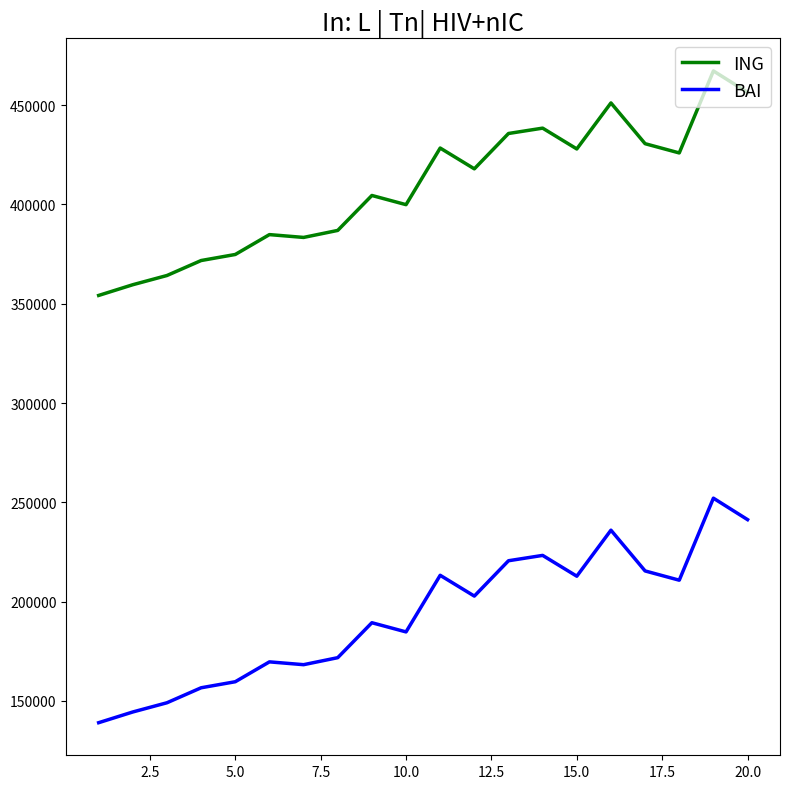

True or false: ING and BAI cross at least once.

False